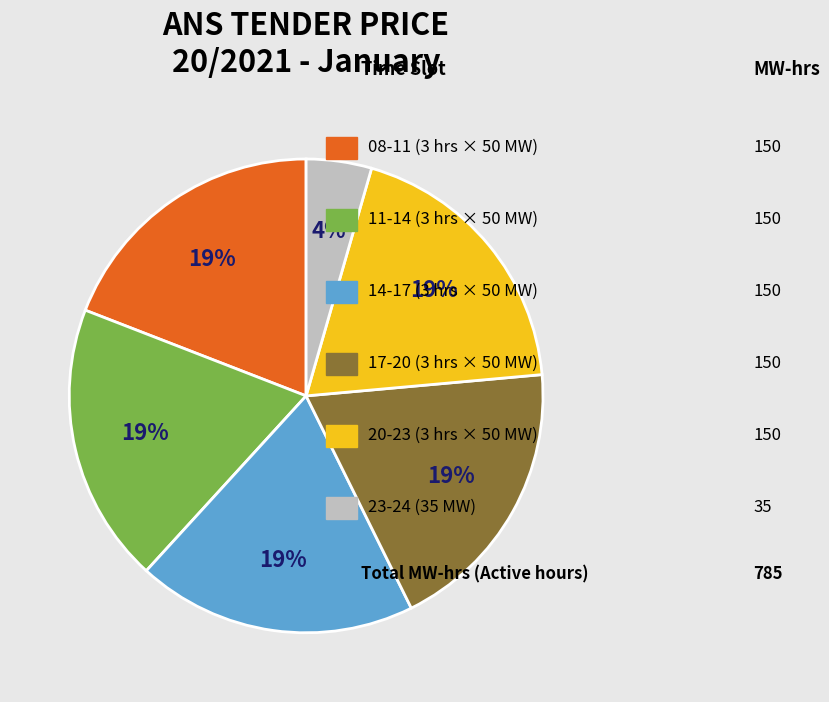

Is there any slice that represents more than half of the pie?

No